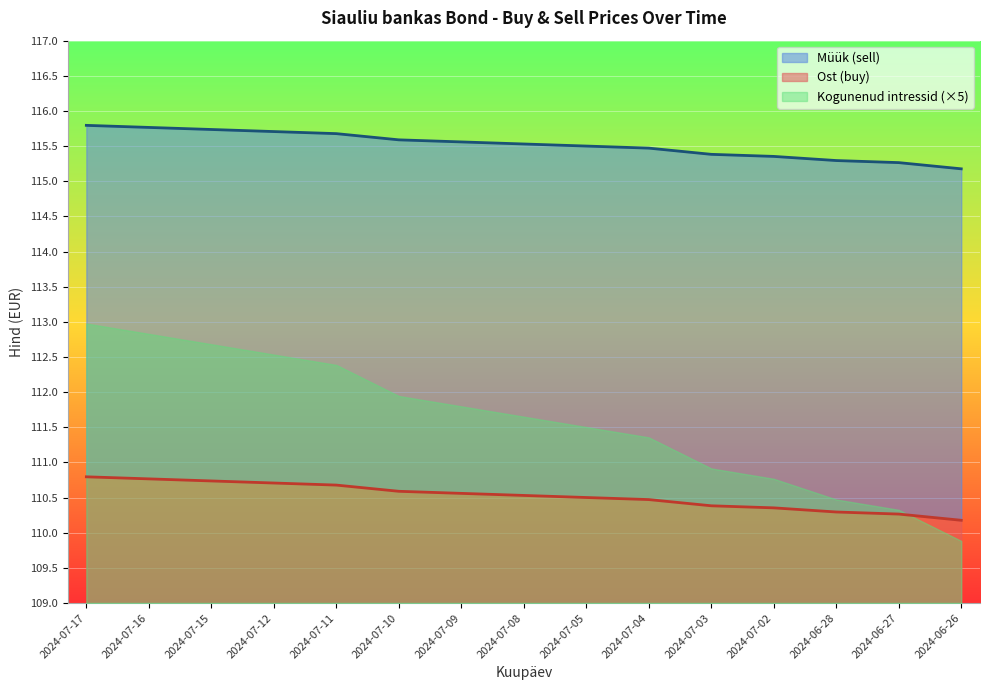

True or false: Ostuhind has more than 0 points higher than both neighbors.

False